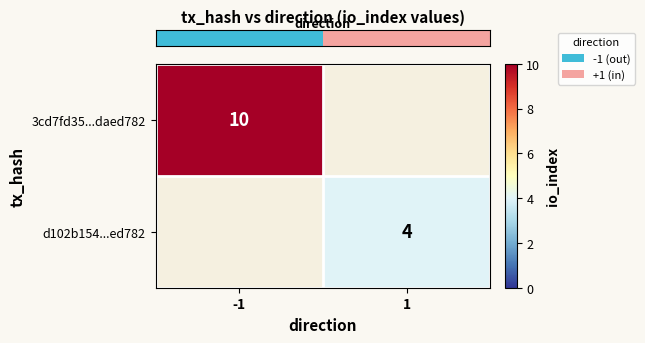

List the labels in order of row_0 value, smallest first.

-1, 1